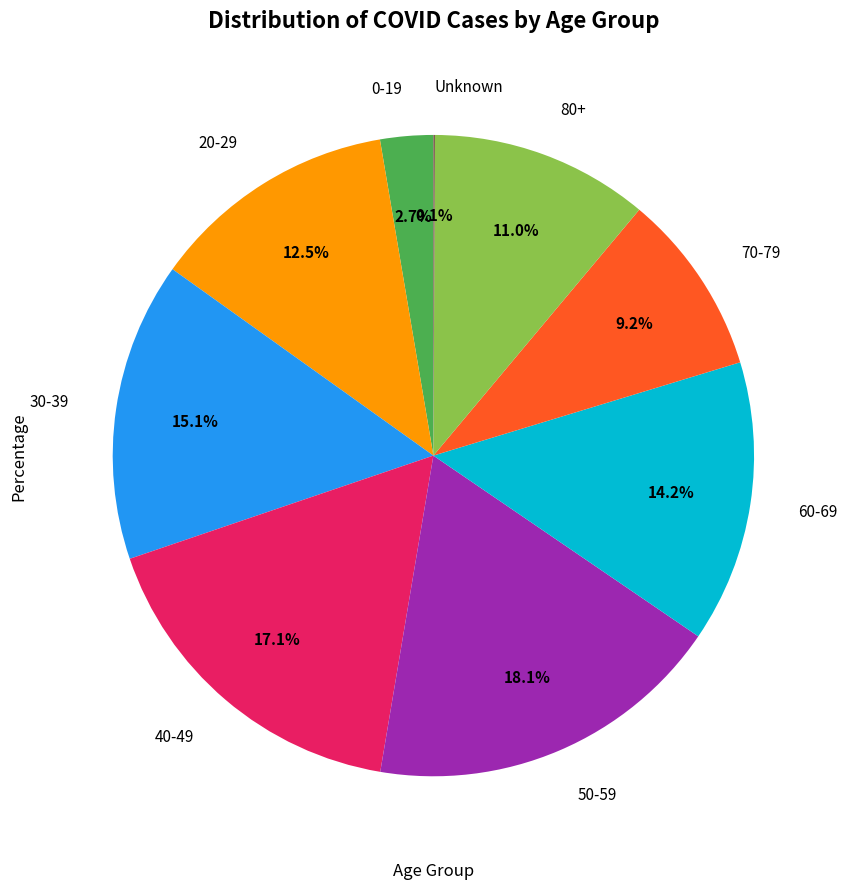

Is there any slice that represents more than half of the pie?

No